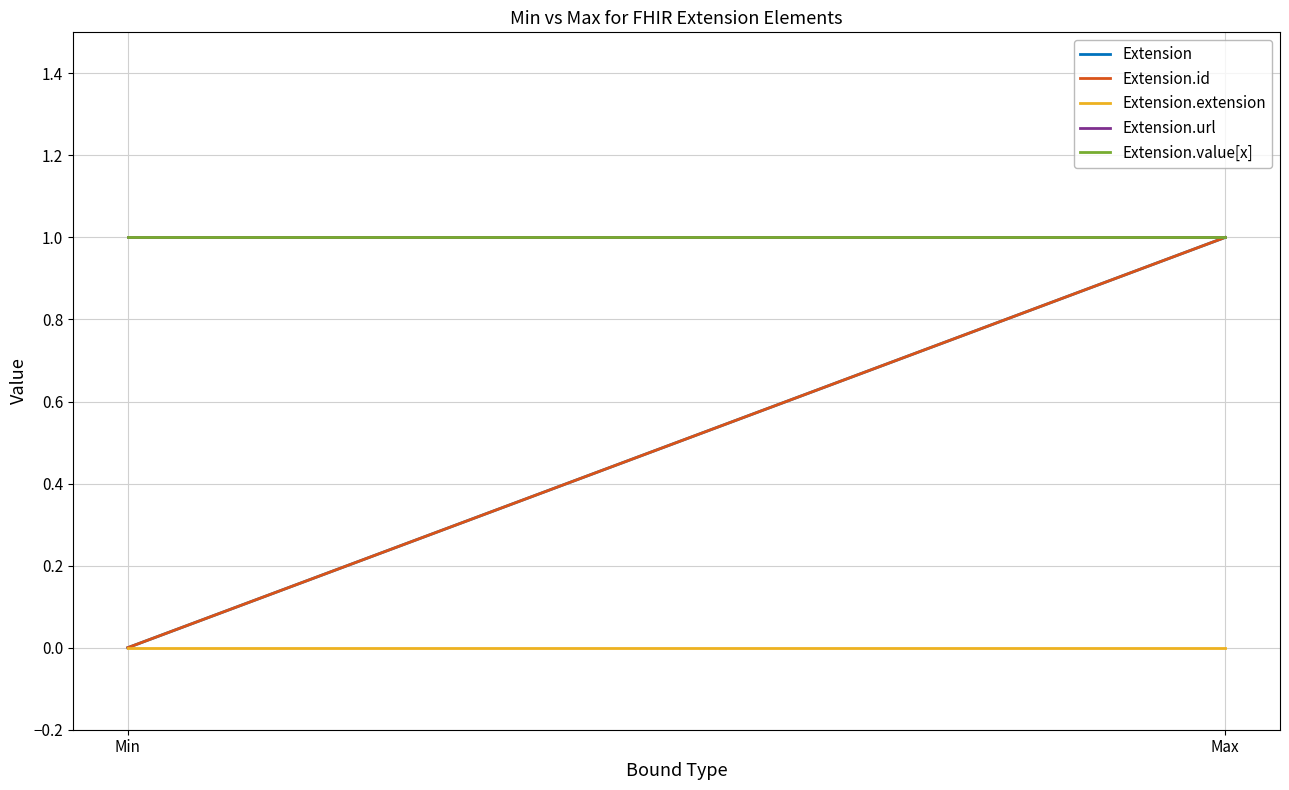

Is the value of Extension.extension at Max greater than the value of Extension.id at Max?

No